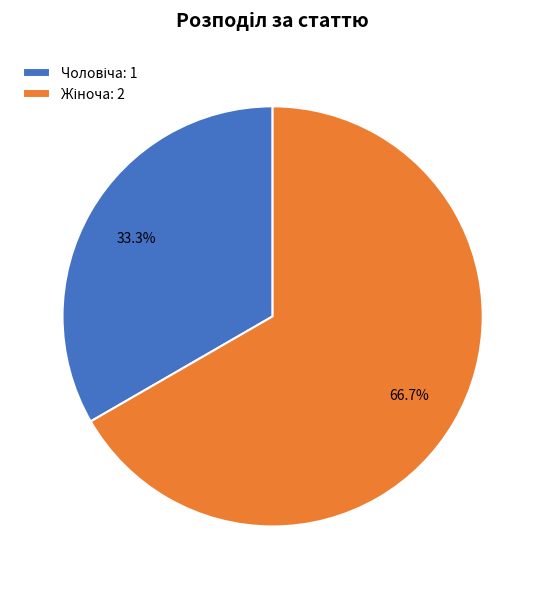

Count the number of slices in the pie.

2